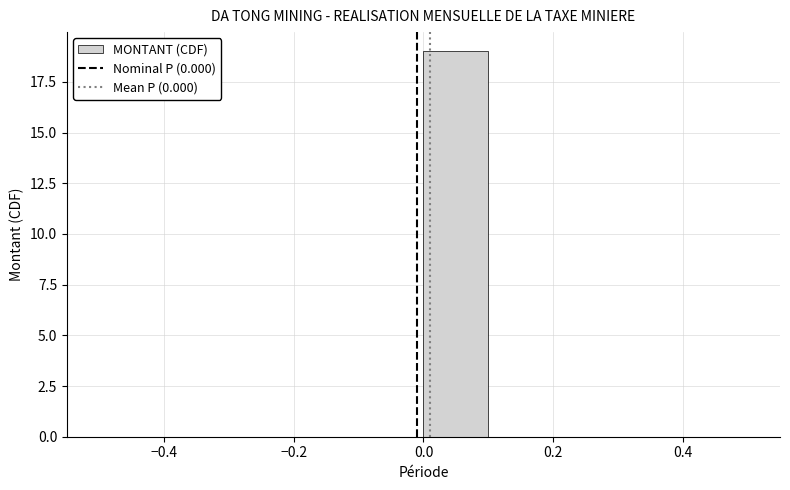

Which range on the x-axis has the tallest bar?

0.0 to 0.1